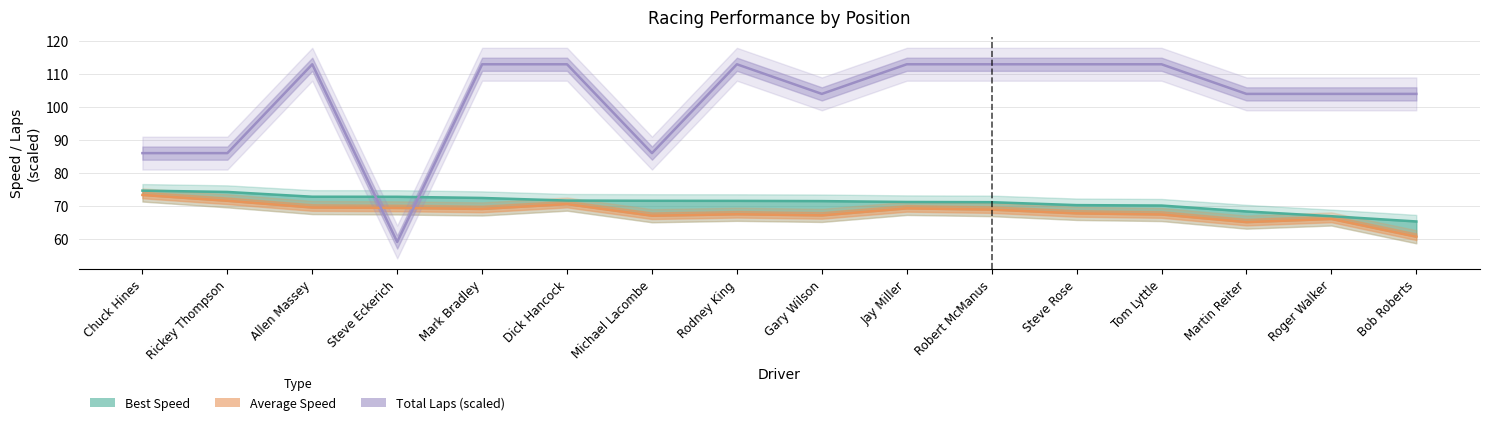

True or false: Average Speed has more than 1 interior local peaks.

True